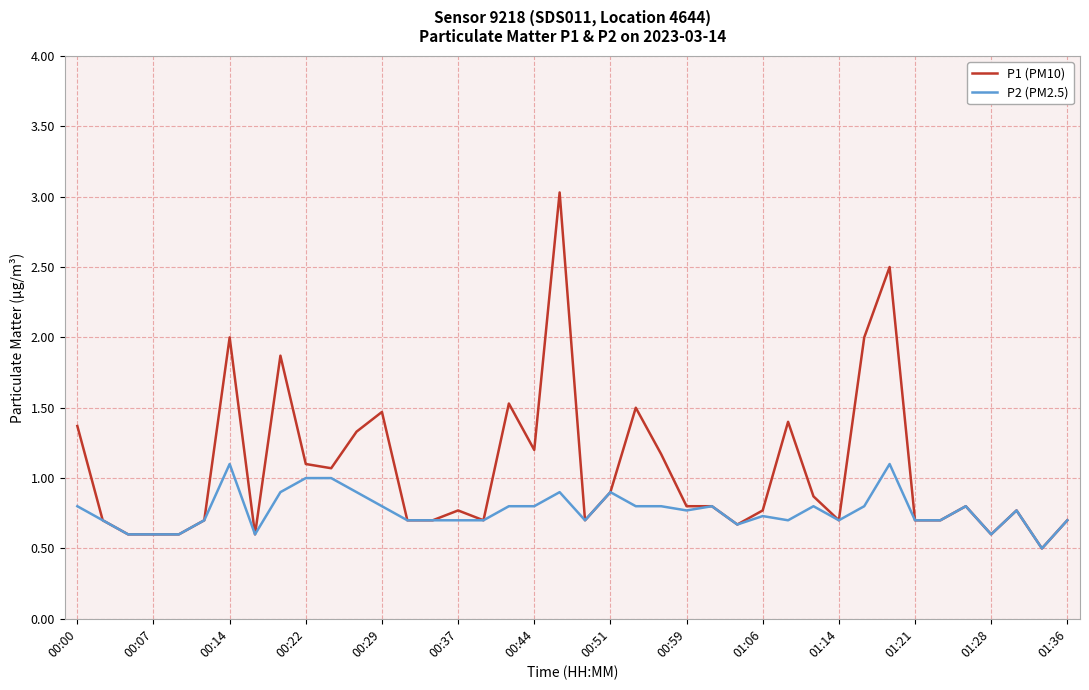

What is the lowest value of the P1 (PM10) series?

0.5